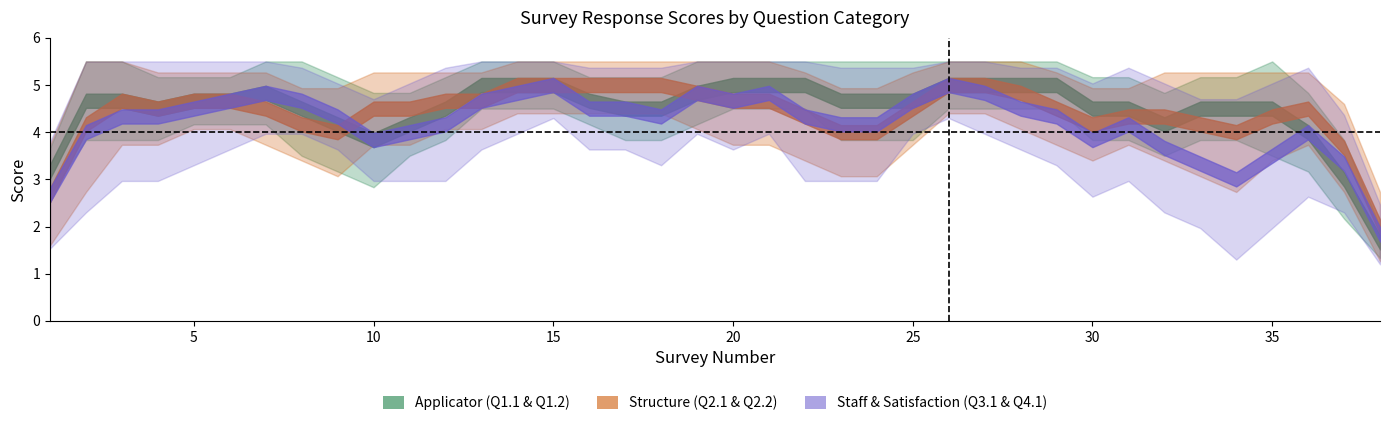

How many intersections are there between q2_1 and q1_2?

5